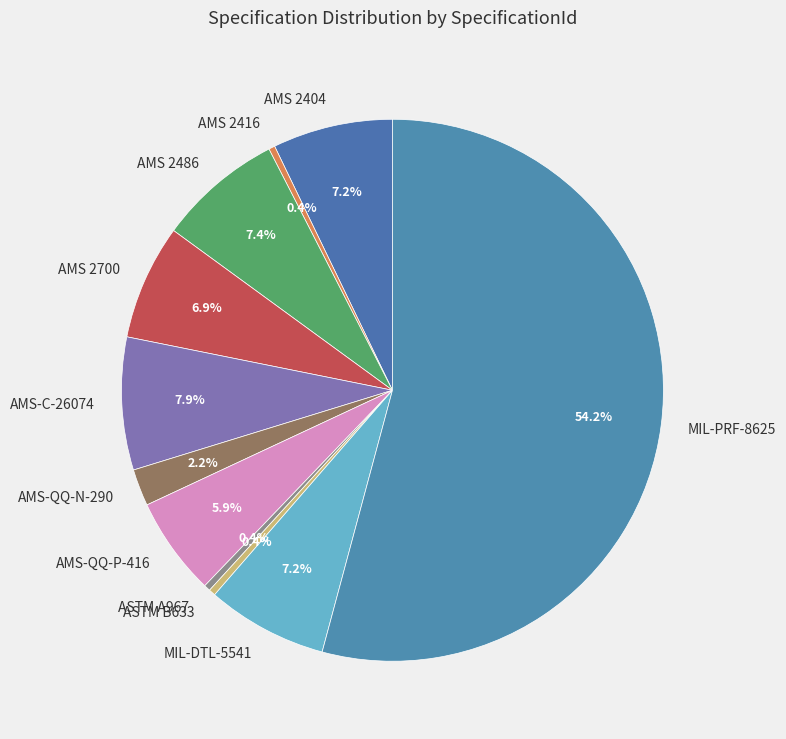

What percentage is NOT represented by ASTM A967?

99.6%